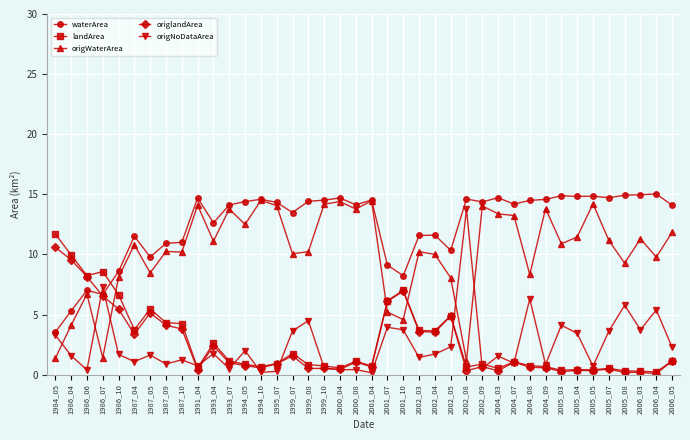

What is the minimum value for waterArea?

3.5